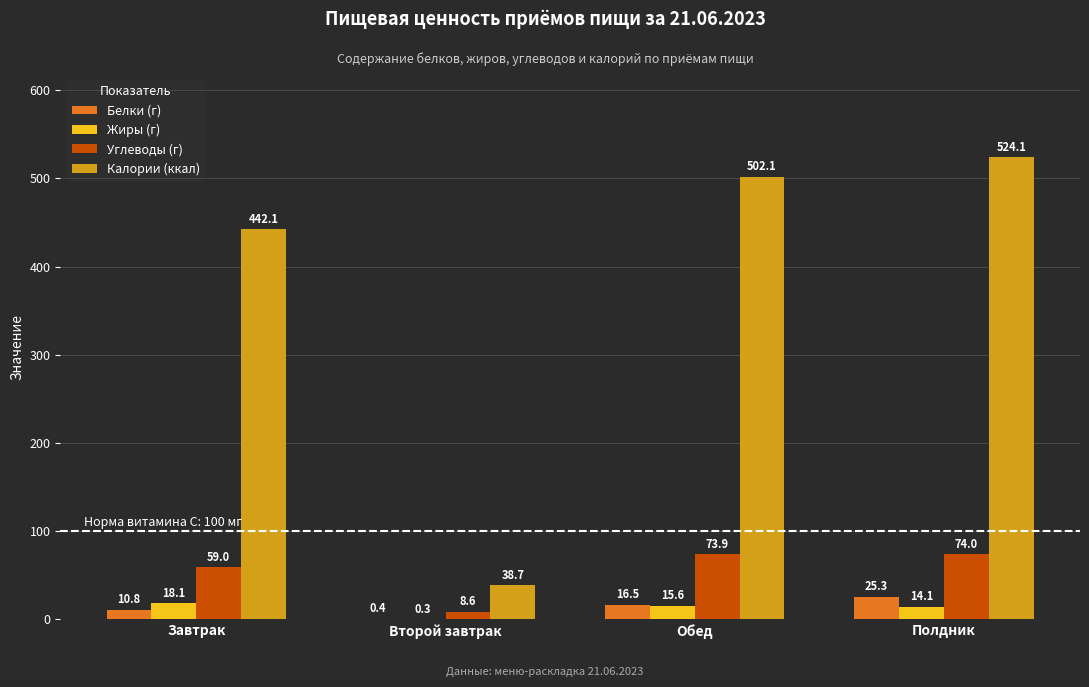

True or false: Калории (ккал) has a value of 11.9 at Второй завтрак.

False